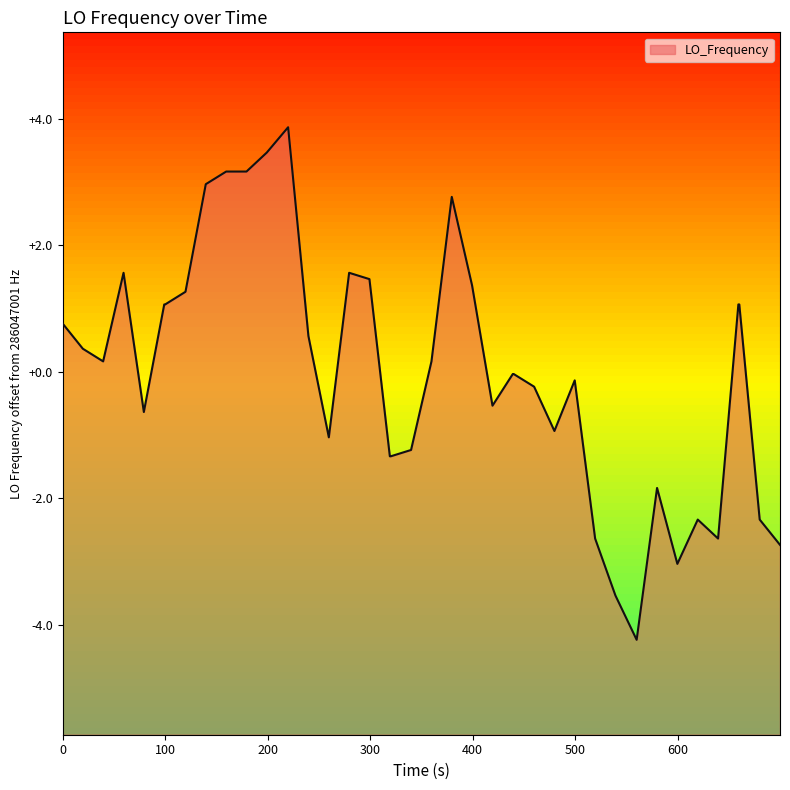

What is the greatest value displayed?

3.9